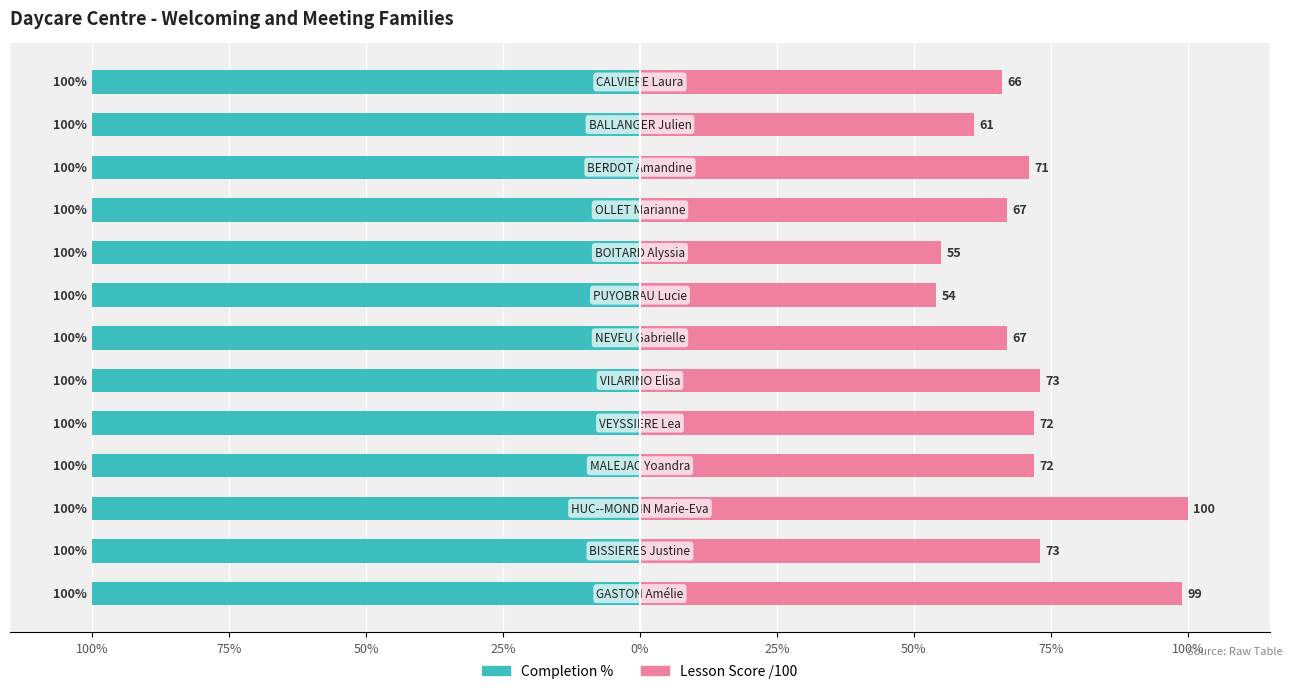

What is the difference between the second highest and second lowest values in the Lesson Score /100 series?

44.0